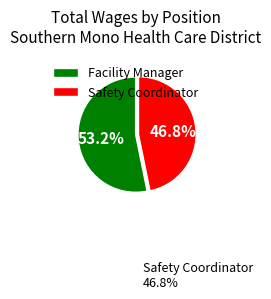

Does any single category account for the majority?

Yes